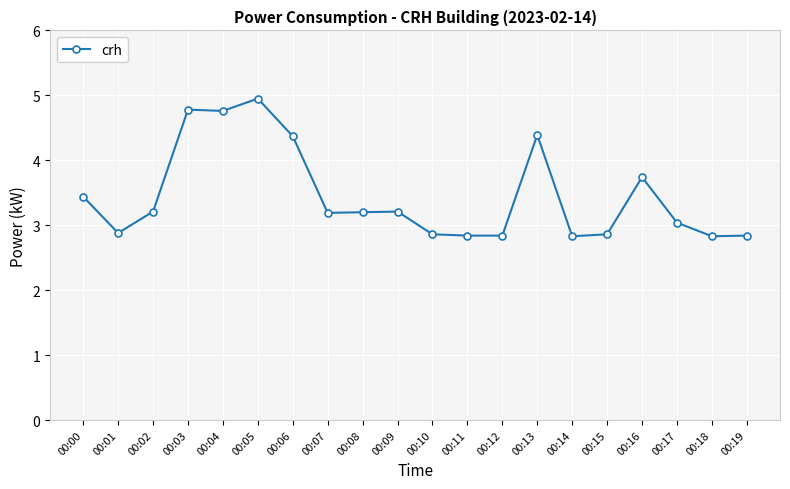

How many data points are above 3?

12